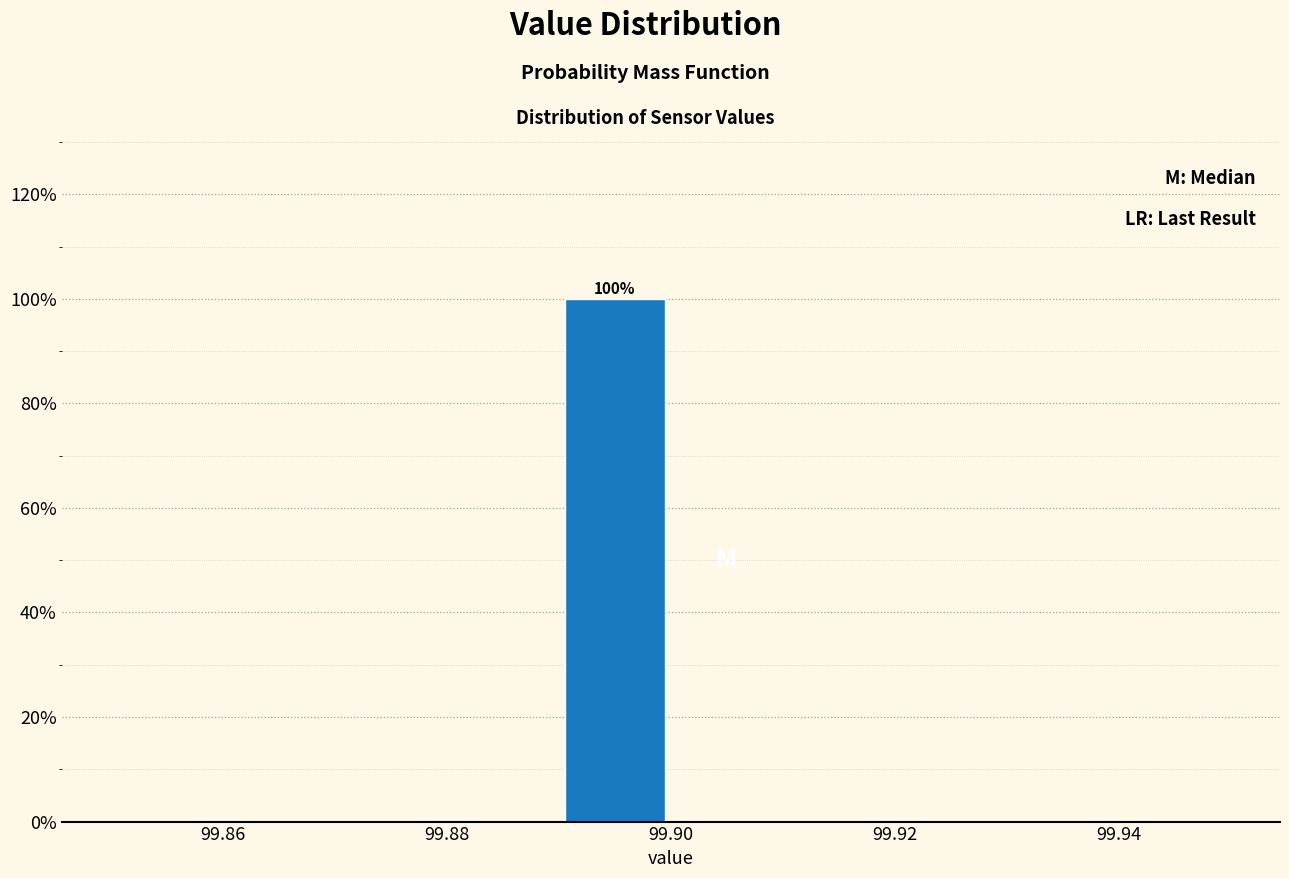

Over which range of the x-axis is the bar tallest?

99.89 to 99.90